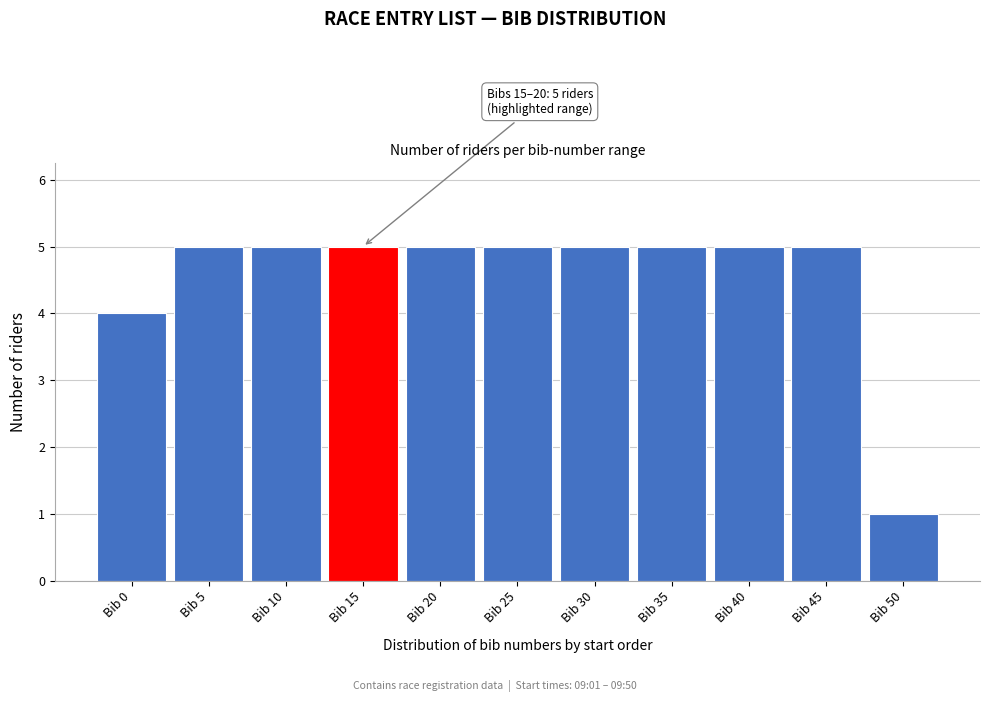

Reading right to left, what are all the values shown in this chart?

1	5	5	5	5	5	5	5	5	5	4